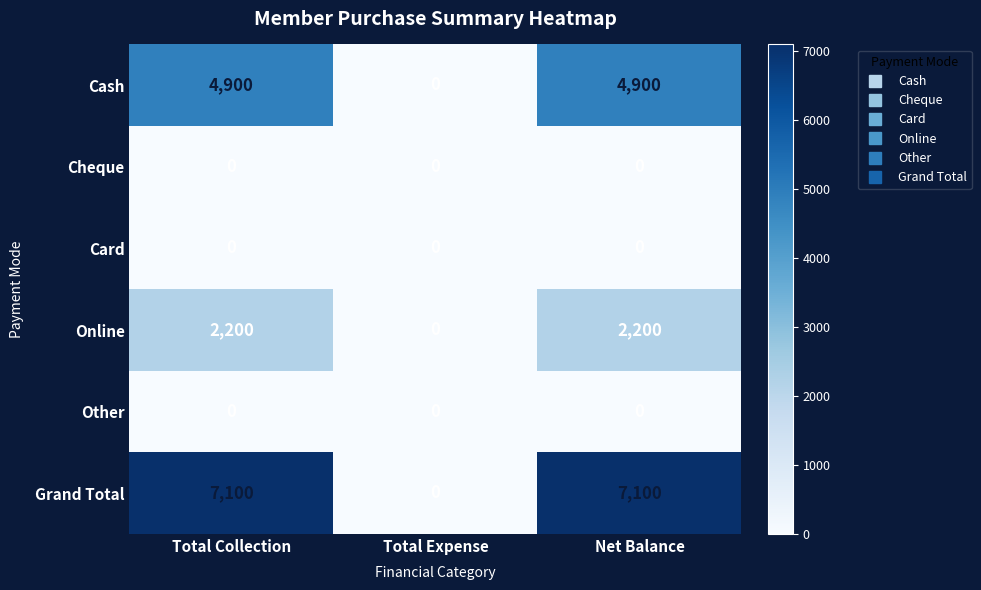

Is it true that Cash equals -1964 at Total Expense?

False